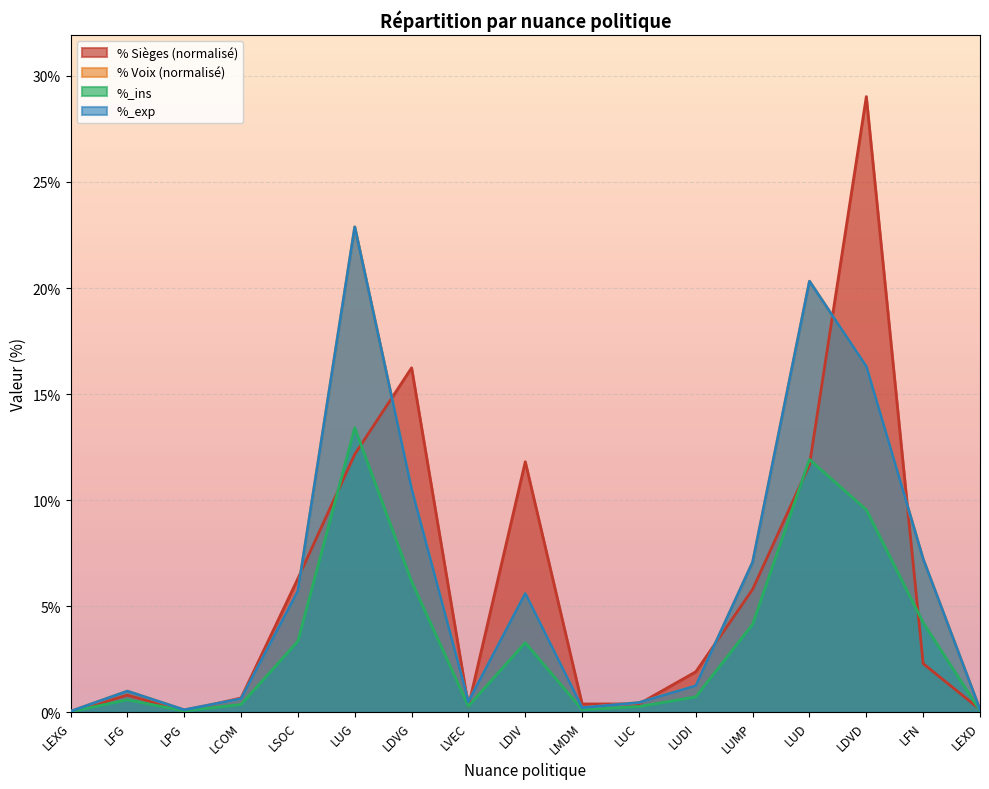

At which category does Sièges reach its first local valley?

LPG